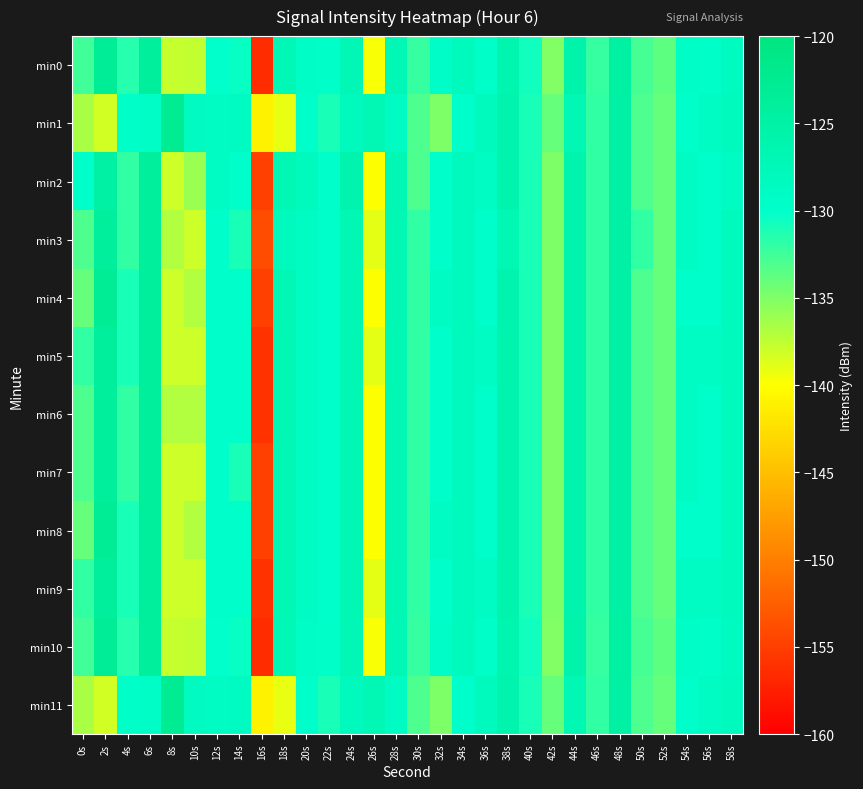

Rank the series by their maximum value, from highest to lowest.

min1, min11, min4, min8, min0, min10, min2, min3, min5, min6, min7, min9